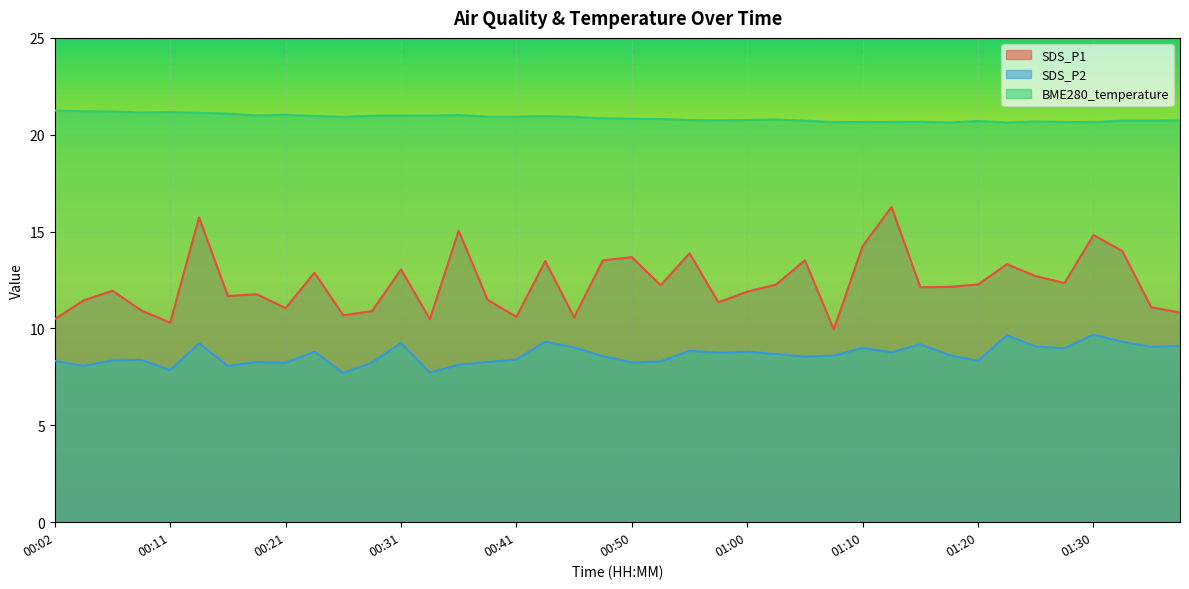

What is the difference between the maximum and minimum values in the SDS_P2 series?

2.0